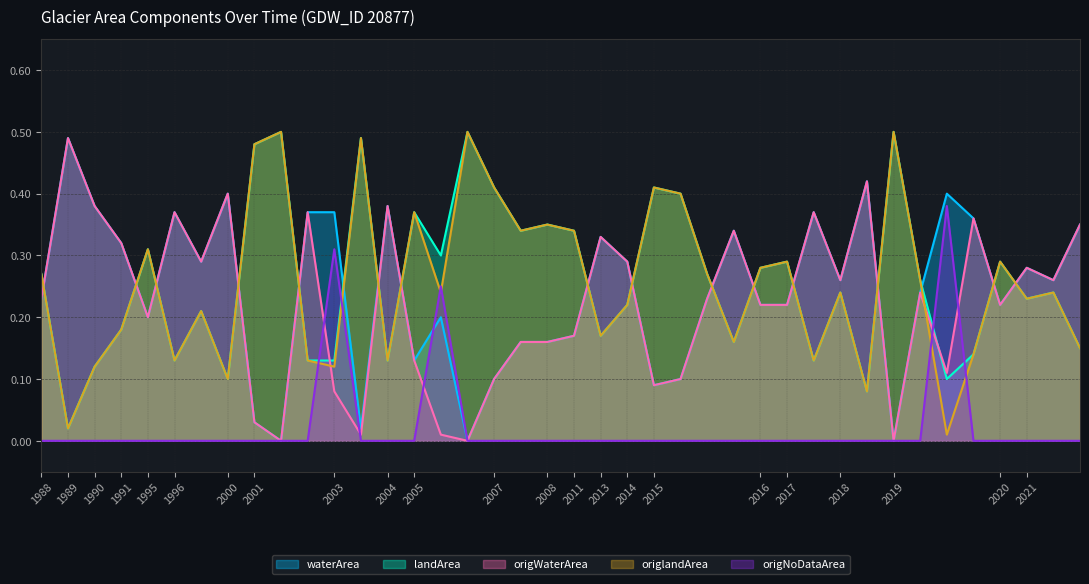

How many lines are shown in the chart?

5